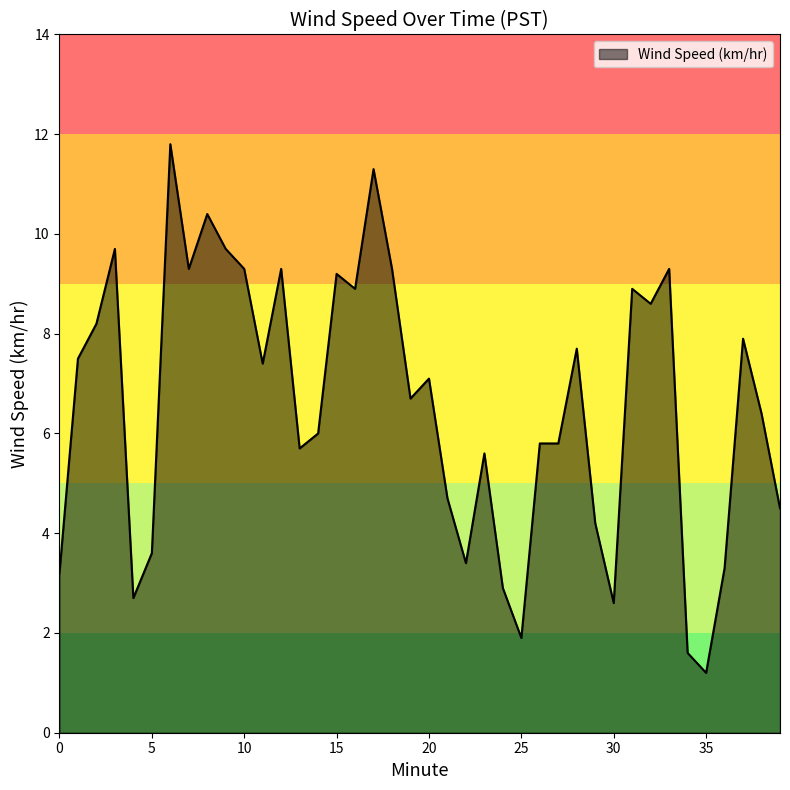

What is the smallest value displayed?

1.2